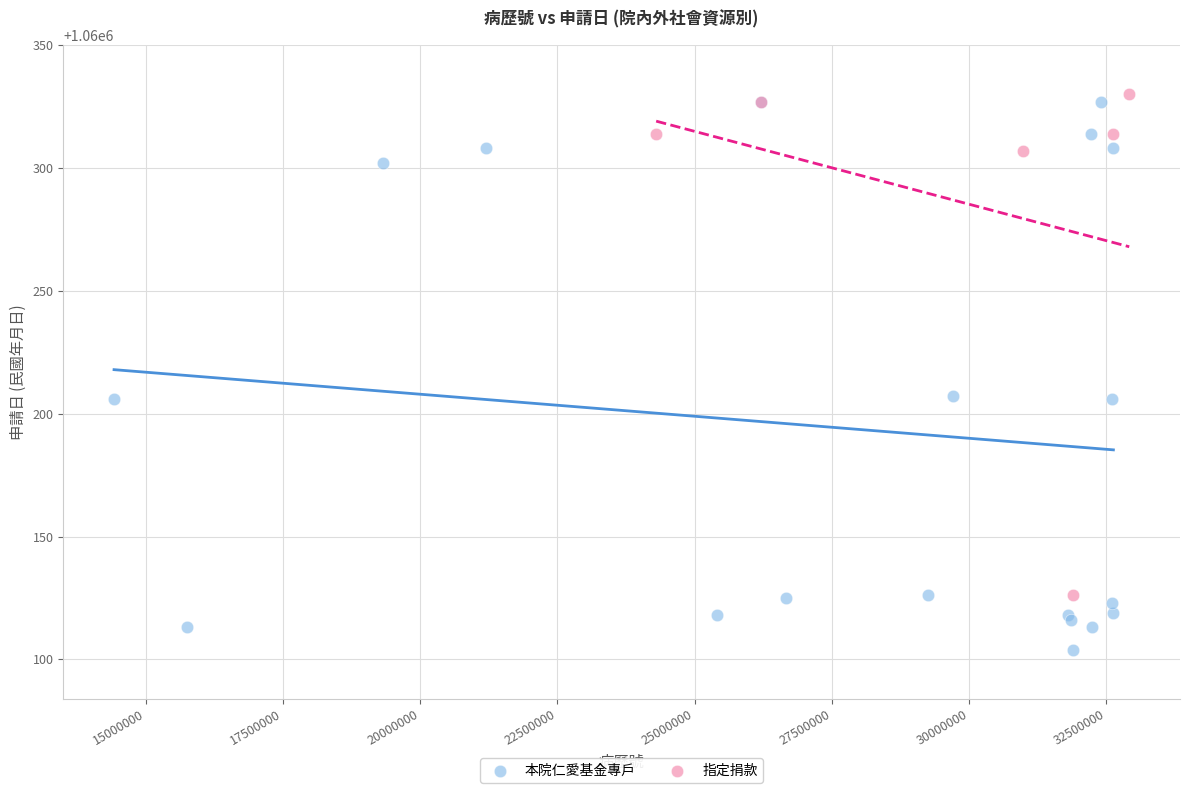

Which series has the largest Y range (max minus min)?

本院仁愛基金專戶